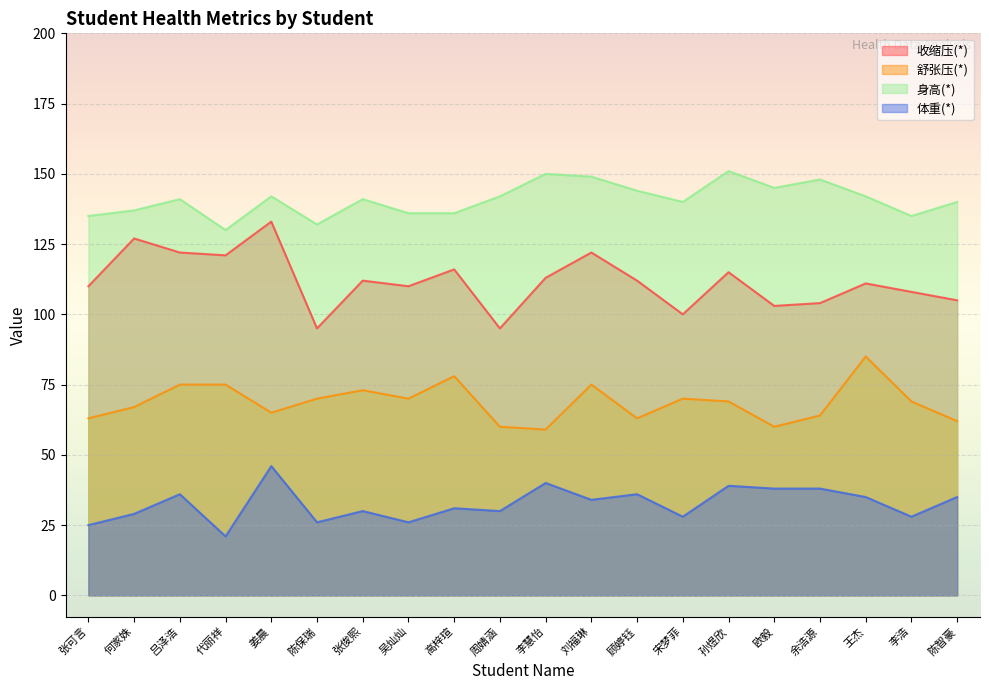

True or false: 身高(*) and 体重(*) intersect in this chart.

False